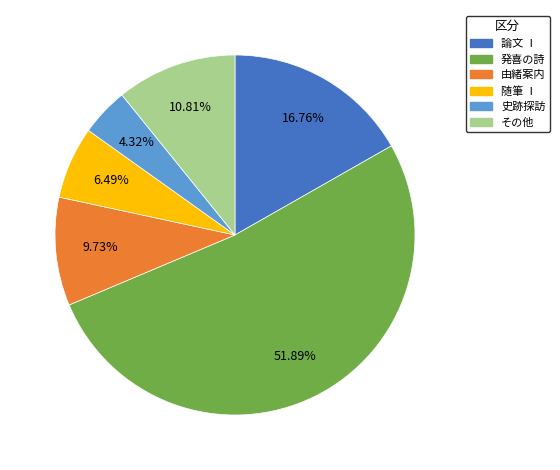

To the nearest percent, what portion does 由緒案内 represent?

10%